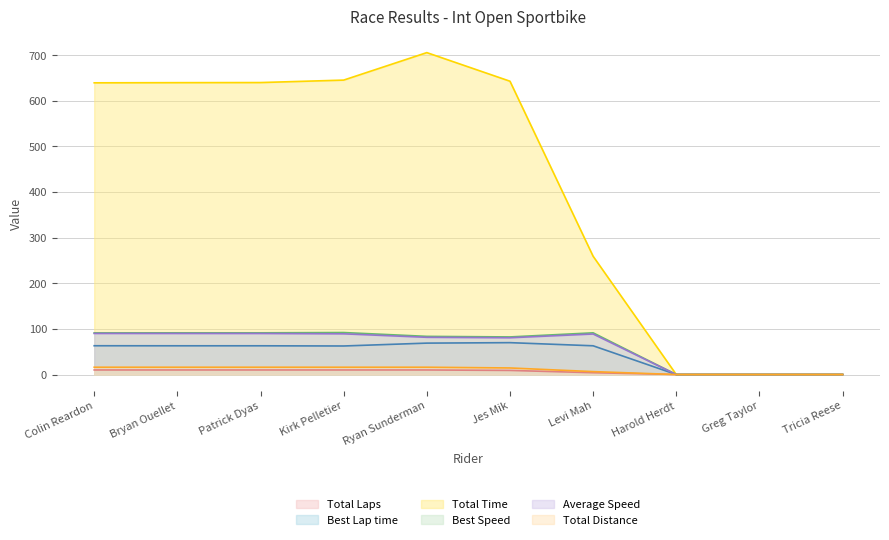

What is the approximate value of Best Speed at Ryan Sunderman?

83.7